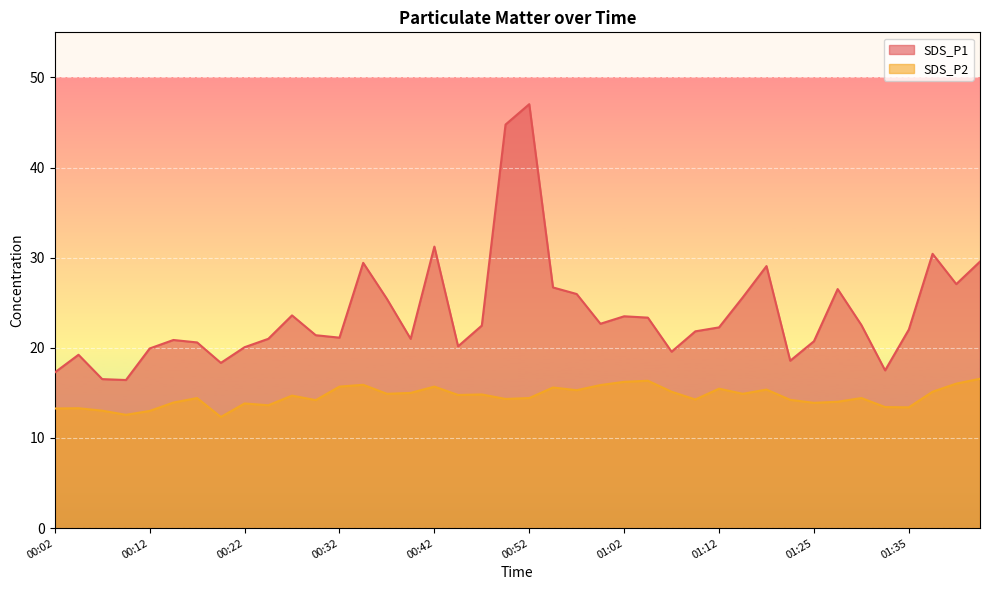

At 01:00, list the series in order from largest to smallest.

SDS_P1, SDS_P2